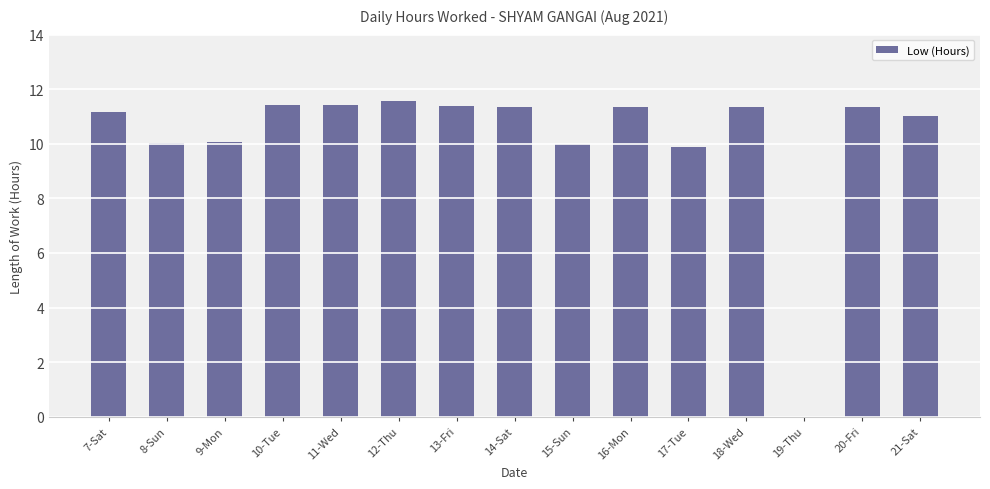

Is it true that the value at 16-Mon is 11.4?

True